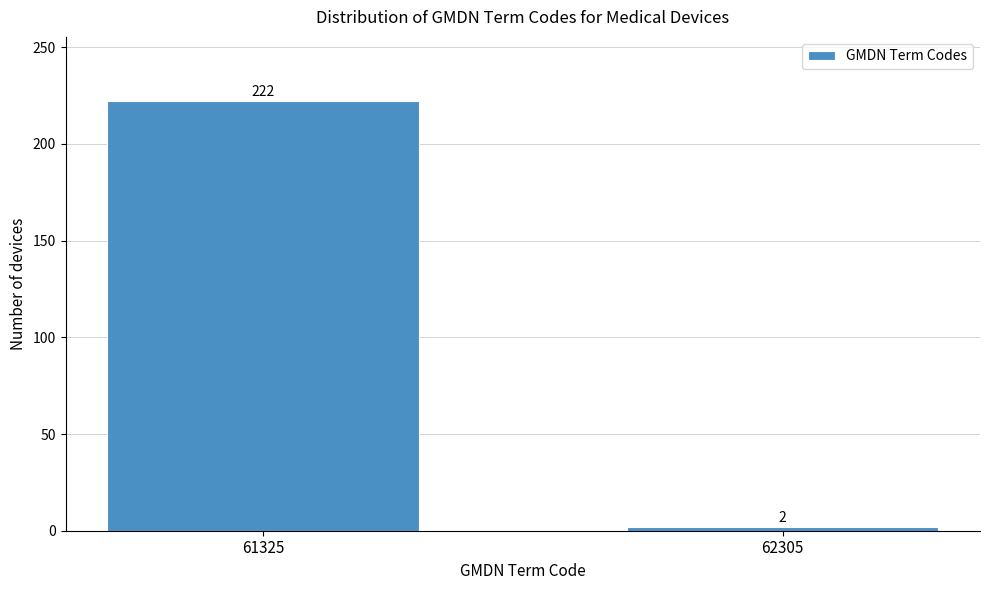

Reading left to right, list all the values displayed in this chart.

222	2